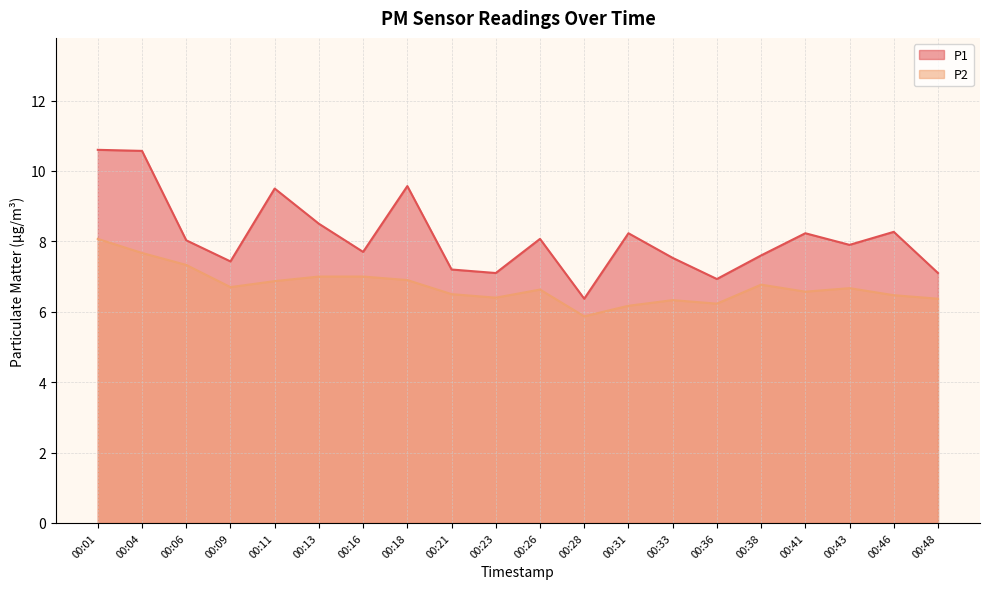

Which series has the largest total across all categories?

P1